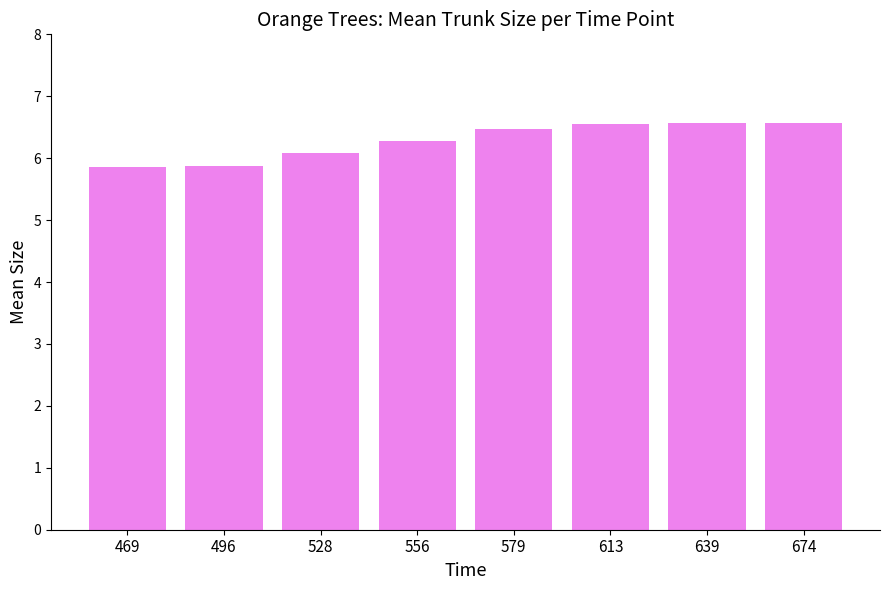

What is the greatest value displayed?

6.6